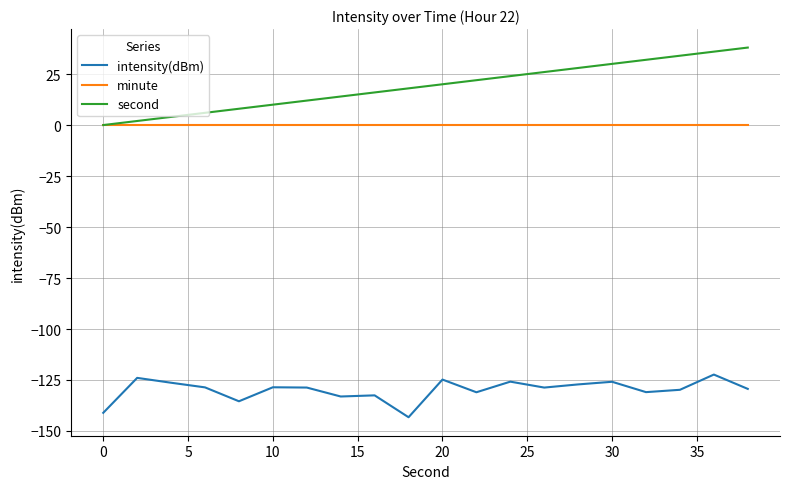

Does the chart display data point markers on the line(s)?

No